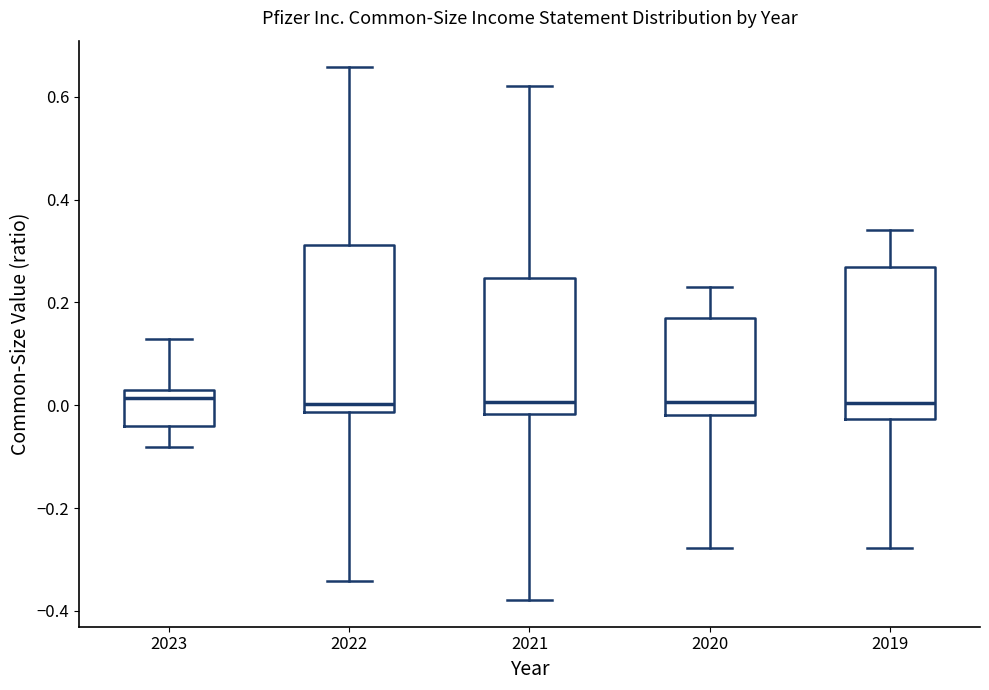

Reading left to right, read every box against the y-axis: the position of its median line, the range the box covers, and the ends of its whiskers. The values are not printed on the chart, so give them approximately, as read against the axis.

2023: median 0.02 (just below the box's upper edge), box -0.04 to 0.02, whiskers -0.08 to 0.12
2022: median 0.00, box -0.02 to 0.32, whiskers -0.34 to 0.66
2021: median 0.00, box -0.02 to 0.24, whiskers -0.38 to 0.62
2020: median 0.00, box -0.02 to 0.18, whiskers -0.28 to 0.24
2019: median 0.00, box -0.02 to 0.26, whiskers -0.28 to 0.34